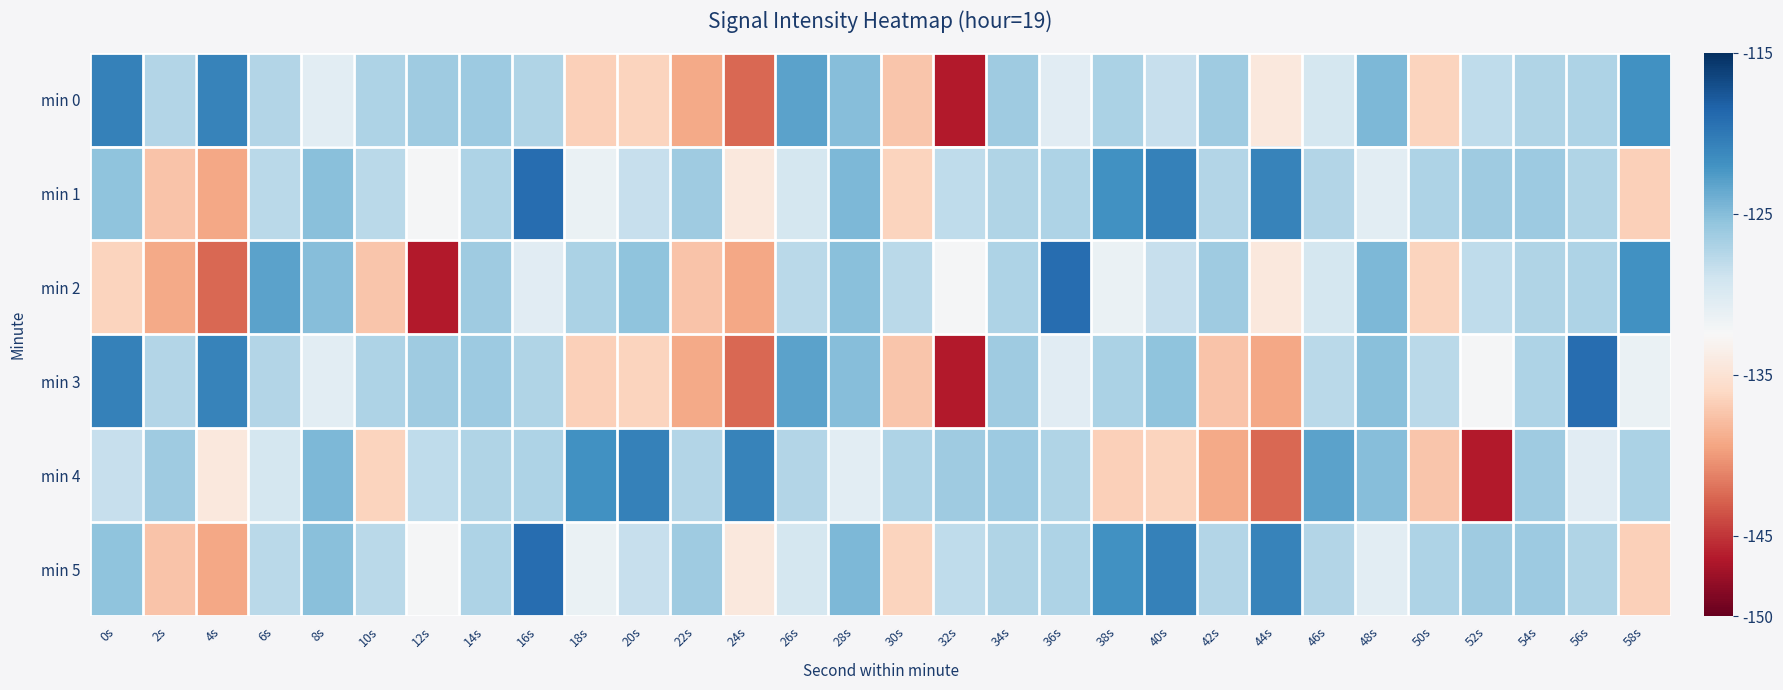

Reading right to left, transcribe all the data shown in this chart.

min 0: 58s=-121.9	56s=-127.1	54s=-127.3	52s=-128.1	50s=-136.5	48s=-124.7	46s=-129.4	44s=-134.3	42s=-126.3	40s=-128.5	38s=-127.0	36s=-130.5	34s=-126.2	32s=-146.4	30s=-137.4	28s=-125.0	26s=-123.2	24s=-142.5	22s=-139.2	20s=-136.3	18s=-136.6	16s=-127.2	14s=-126.1	12s=-126.3	10s=-127.1	8s=-130.7	6s=-127.4	4s=-120.8	2s=-127.4	0s=-120.7
min 1: 58s=-136.6	56s=-127.2	54s=-126.1	52s=-126.3	50s=-127.1	48s=-130.7	46s=-127.4	44s=-120.8	42s=-127.4	40s=-120.7	38s=-121.9	36s=-127.1	34s=-127.3	32s=-128.1	30s=-136.5	28s=-124.7	26s=-129.4	24s=-134.3	22s=-126.3	20s=-128.5	18s=-131.4	16s=-119.1	14s=-127.1	12s=-132.3	10s=-127.8	8s=-125.2	6s=-127.8	4s=-139.2	2s=-137.5	0s=-125.5
min 2: 58s=-121.9	56s=-127.1	54s=-127.3	52s=-128.1	50s=-136.5	48s=-124.7	46s=-129.4	44s=-134.3	42s=-126.3	40s=-128.5	38s=-131.4	36s=-119.1	34s=-127.1	32s=-132.3	30s=-127.8	28s=-125.2	26s=-127.8	24s=-139.2	22s=-137.5	20s=-125.5	18s=-127.0	16s=-130.5	14s=-126.2	12s=-146.4	10s=-137.4	8s=-125.0	6s=-123.2	4s=-142.5	2s=-139.2	0s=-136.3
min 3: 58s=-131.4	56s=-119.1	54s=-127.1	52s=-132.3	50s=-127.8	48s=-125.2	46s=-127.8	44s=-139.2	42s=-137.5	40s=-125.5	38s=-127.0	36s=-130.5	34s=-126.2	32s=-146.4	30s=-137.4	28s=-125.0	26s=-123.2	24s=-142.5	22s=-139.2	20s=-136.3	18s=-136.6	16s=-127.2	14s=-126.1	12s=-126.3	10s=-127.1	8s=-130.7	6s=-127.4	4s=-120.8	2s=-127.4	0s=-120.7
min 4: 58s=-127.0	56s=-130.5	54s=-126.2	52s=-146.4	50s=-137.4	48s=-125.0	46s=-123.2	44s=-142.5	42s=-139.2	40s=-136.3	38s=-136.6	36s=-127.2	34s=-126.1	32s=-126.3	30s=-127.1	28s=-130.7	26s=-127.4	24s=-120.8	22s=-127.4	20s=-120.7	18s=-121.9	16s=-127.1	14s=-127.3	12s=-128.1	10s=-136.5	8s=-124.7	6s=-129.4	4s=-134.3	2s=-126.3	0s=-128.5
min 5: 58s=-136.6	56s=-127.2	54s=-126.1	52s=-126.3	50s=-127.1	48s=-130.7	46s=-127.4	44s=-120.8	42s=-127.4	40s=-120.7	38s=-121.9	36s=-127.1	34s=-127.3	32s=-128.1	30s=-136.5	28s=-124.7	26s=-129.4	24s=-134.3	22s=-126.3	20s=-128.5	18s=-131.4	16s=-119.1	14s=-127.1	12s=-132.3	10s=-127.8	8s=-125.2	6s=-127.8	4s=-139.2	2s=-137.5	0s=-125.5